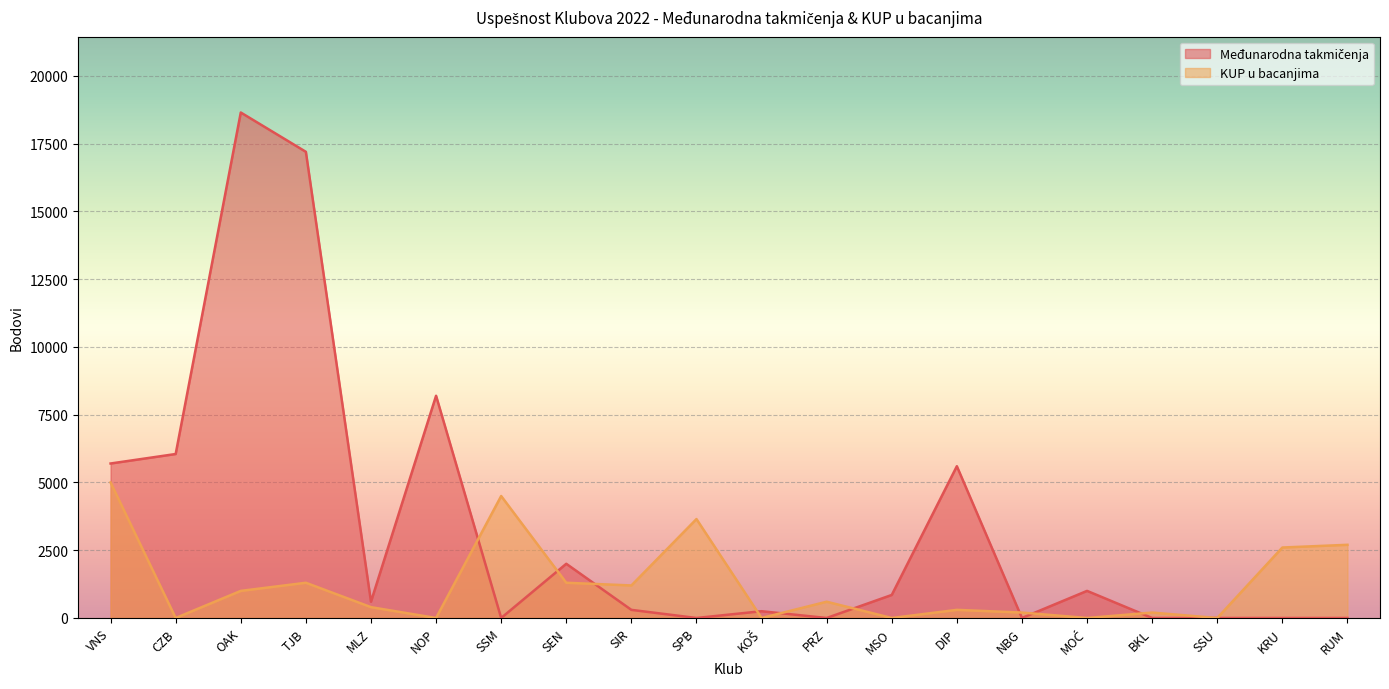

Where is the first local minimum for KUP u bacanjima?

CZB